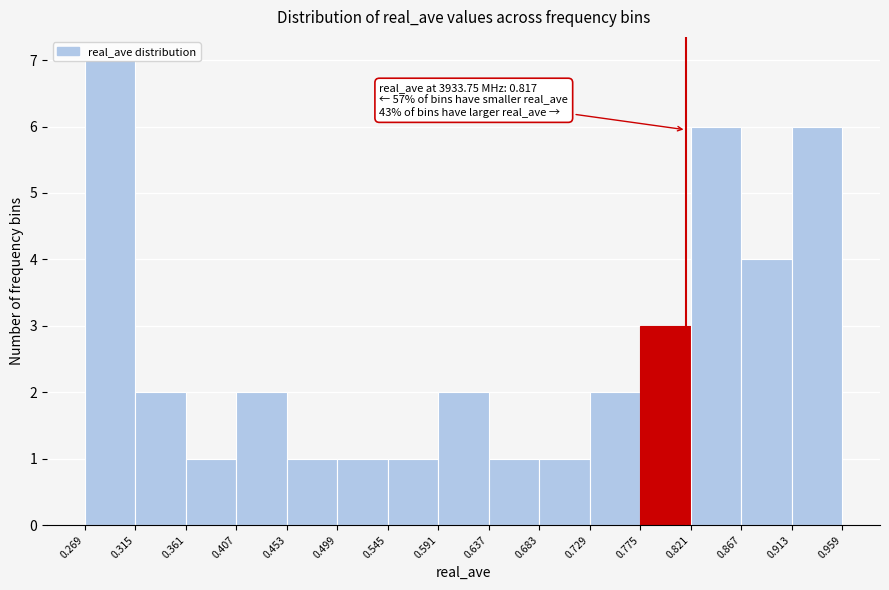

Which range on the x-axis has the tallest bar?

0.269 to 0.315